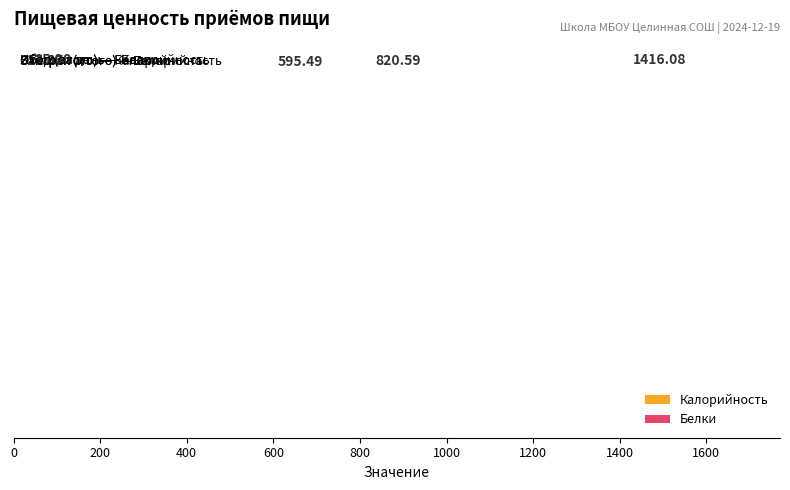

Does the chart contain any negative values?

No